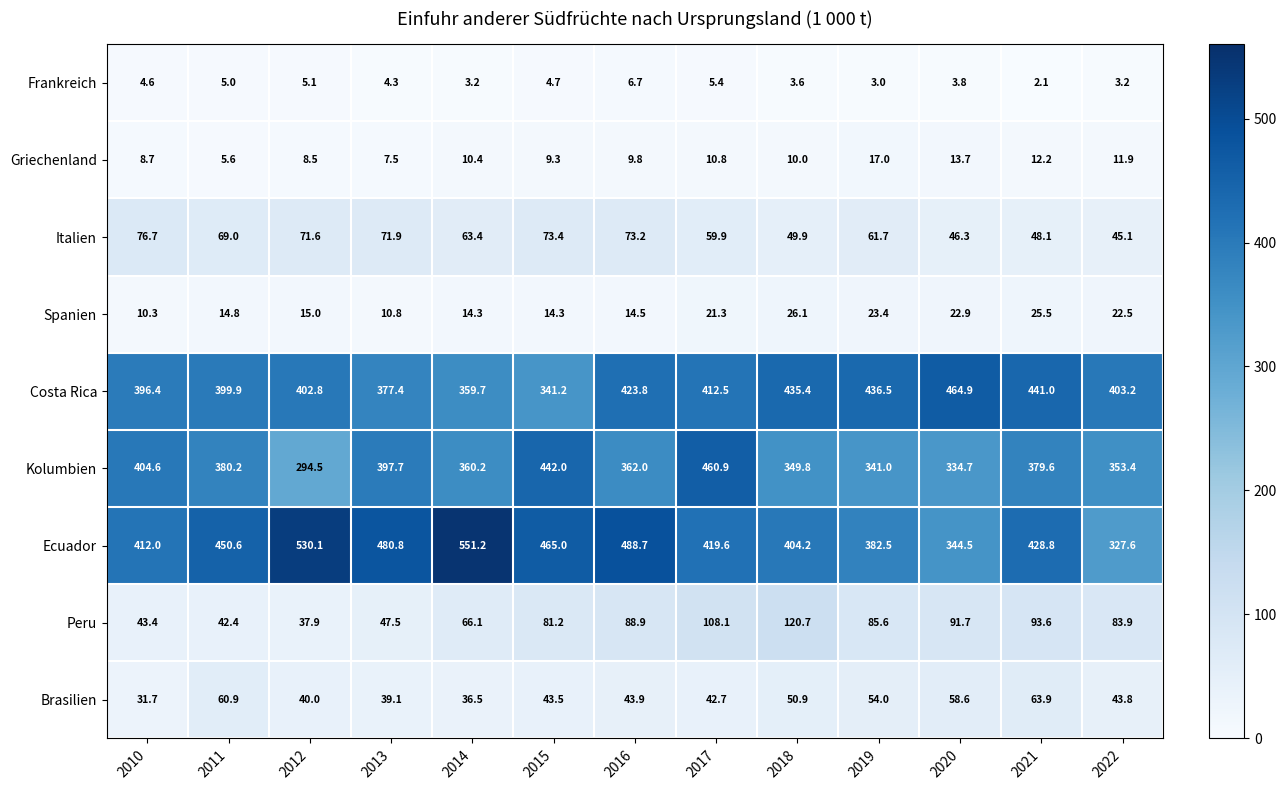

Rank the series by their maximum value, from highest to lowest.

Ecuador, Costa Rica, Kolumbien, Peru, Italien, Brasilien, Spanien, Griechenland, Frankreich